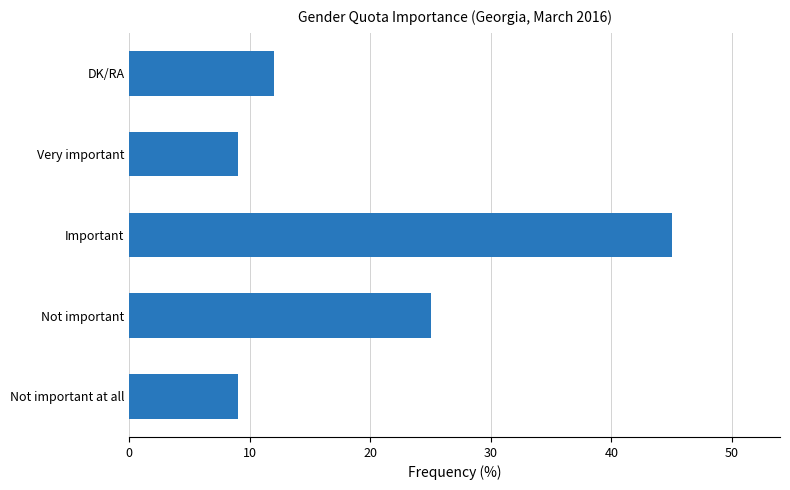

The chart shows a value of 9 at Not important at all. True or false?

True